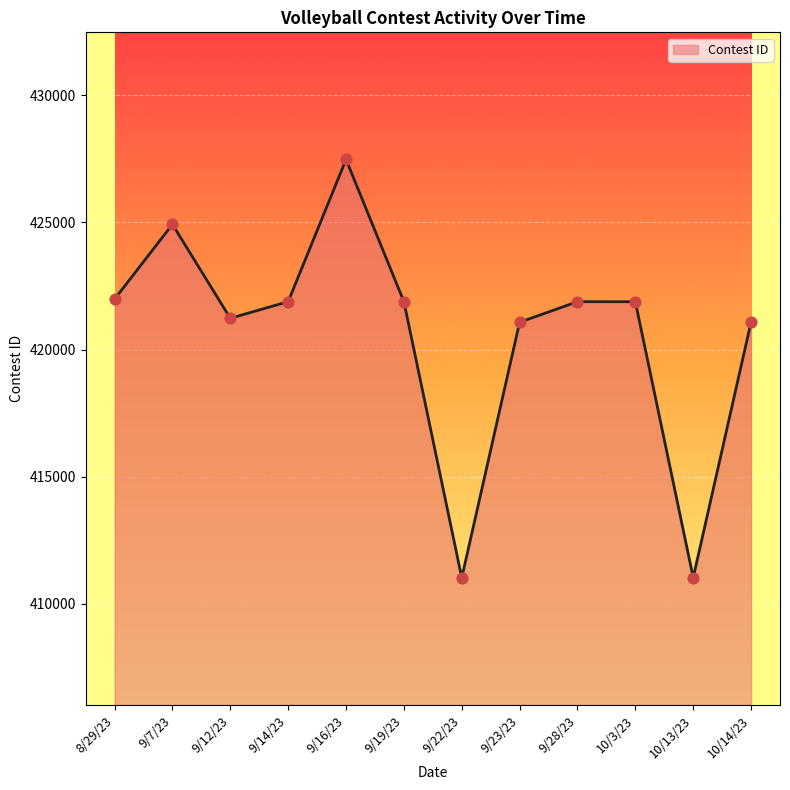

What is the change in value from 9/19/23 to 9/22/23?

-10857